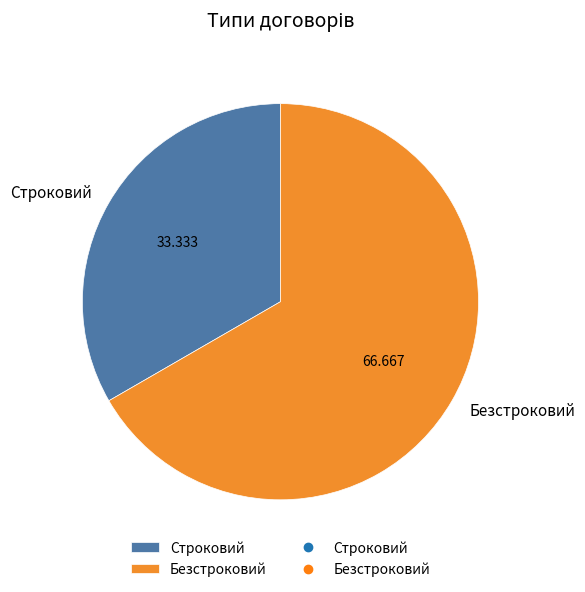

What is the largest slice in the pie chart?

Безстроковий